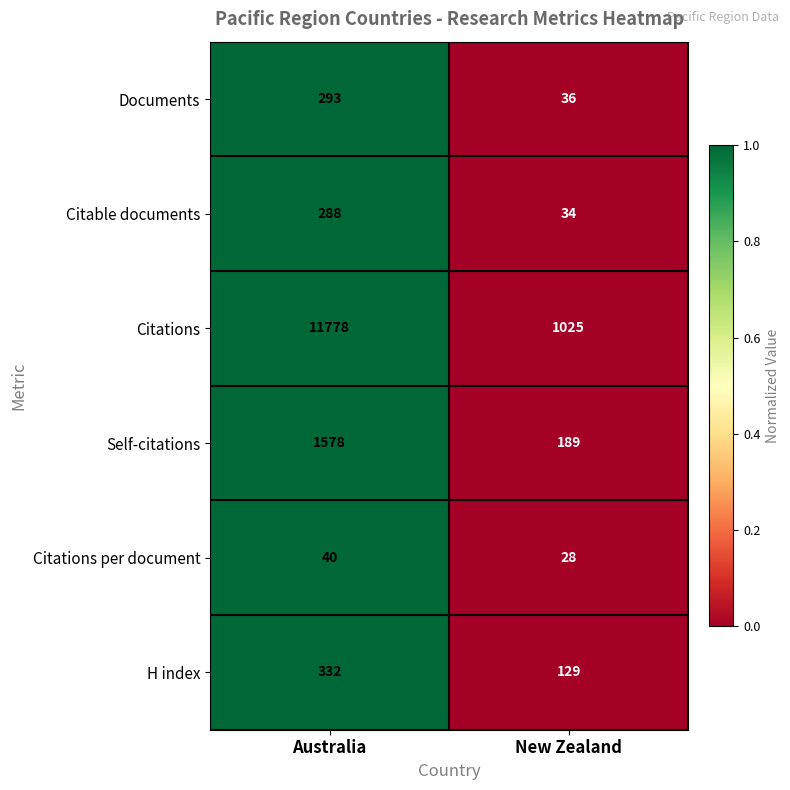

Which series has the largest range (max minus min)?

Citations